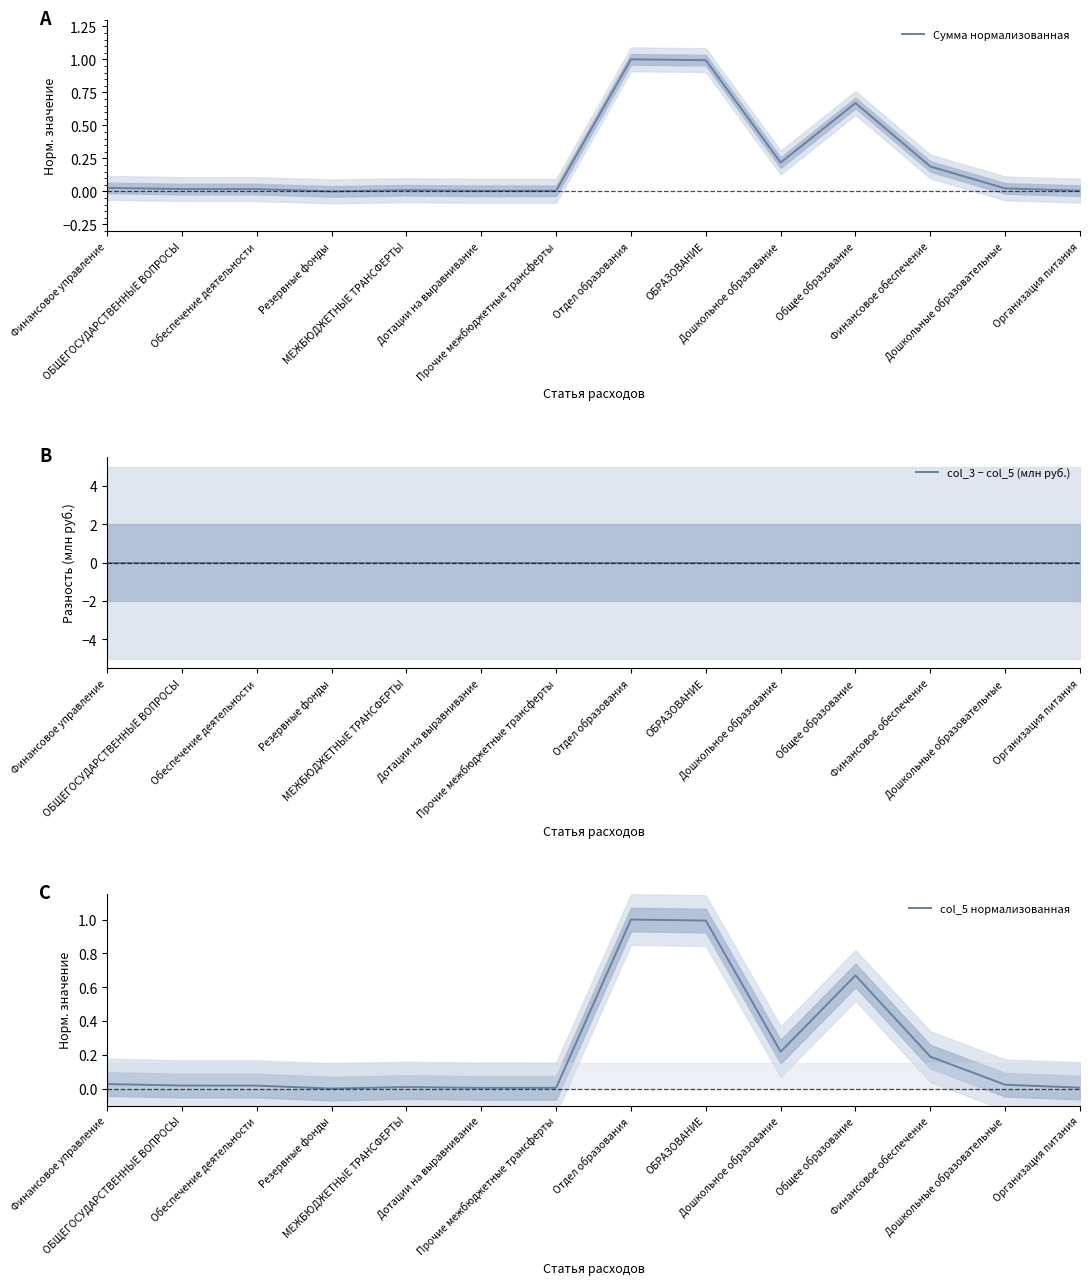

How many distinct data groups are displayed?

3